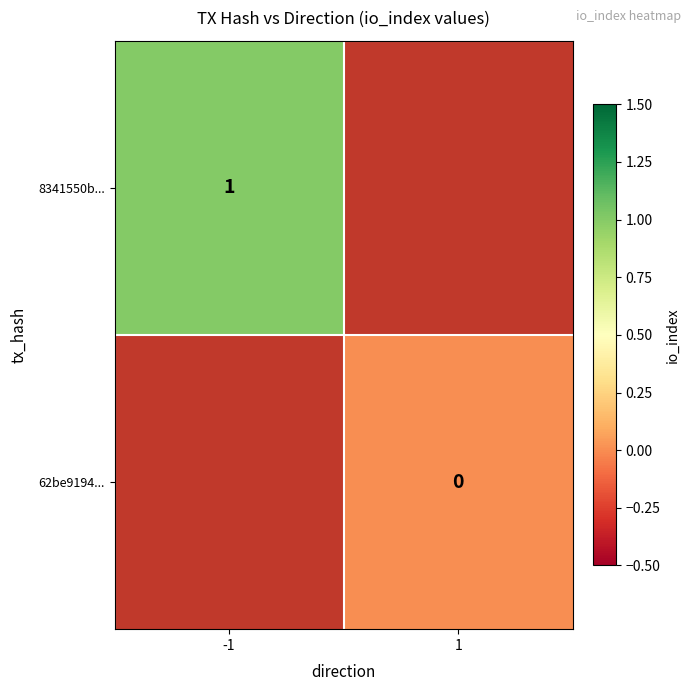

The value of 8341550b... at -1 is 0. True or false?

False